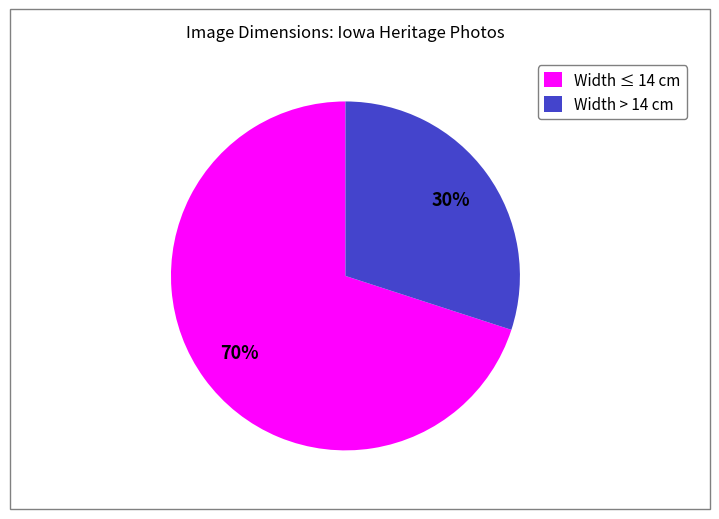

Approximately how many times larger is the value at Width ≤ 14 cm compared to Width > 14 cm?

2.3